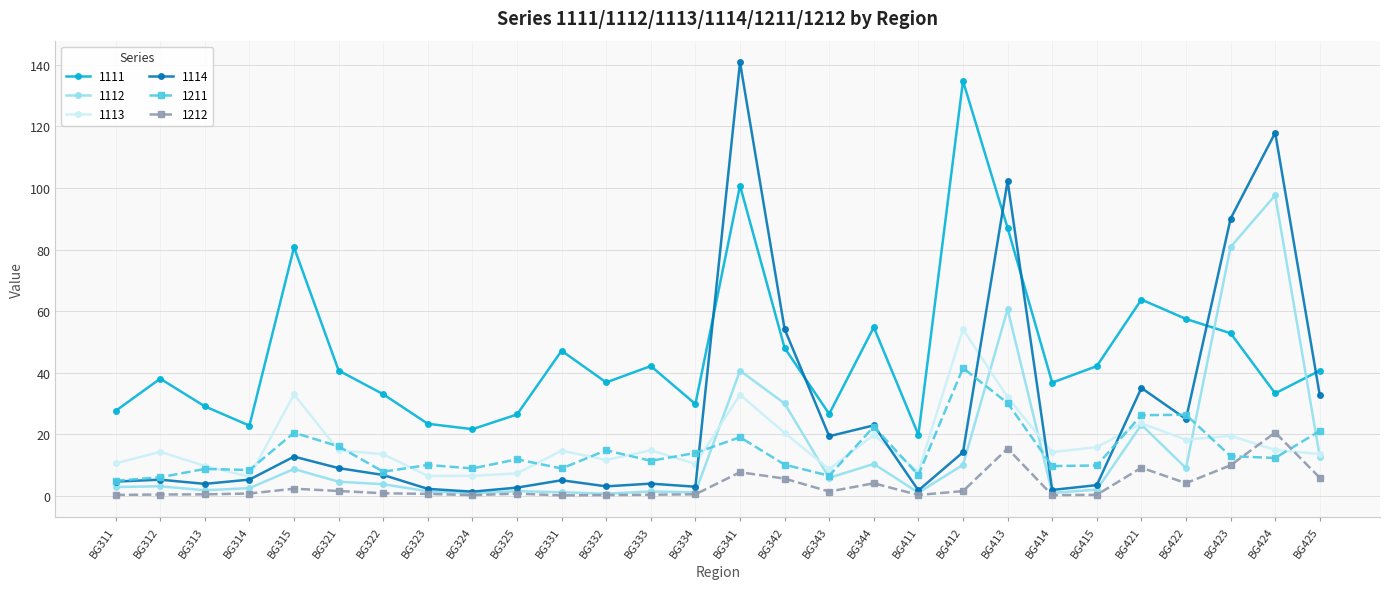

Is the value of 1211 at BG412 greater than the value of 1111 at BG331?

No